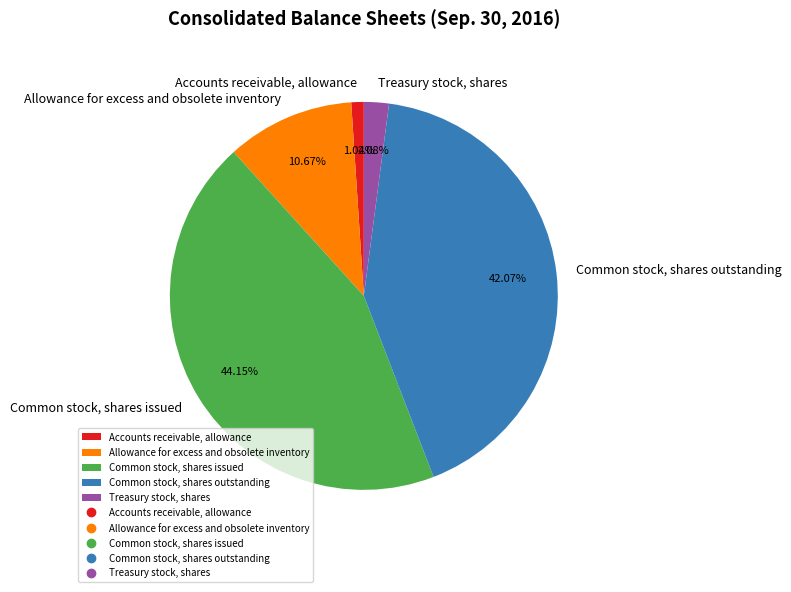

Approximately how many times larger is the value at Allowance for excess and obsolete inventory compared to Accounts receivable, allowance?

10.3